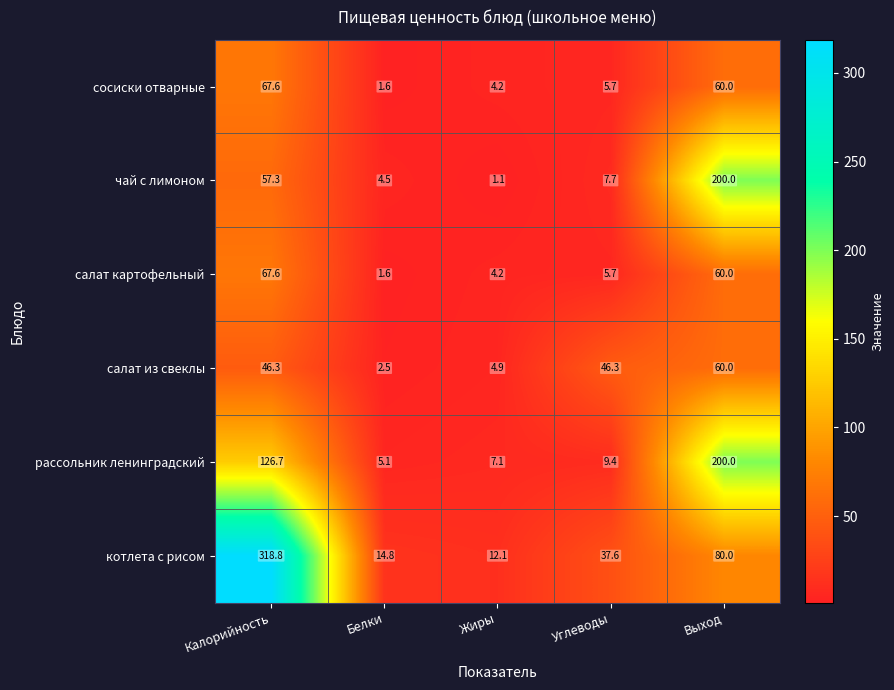

Rank the categories by котлета с рисом value from lowest to highest.

Жиры, Белки, Углеводы, Выход, Калорийность